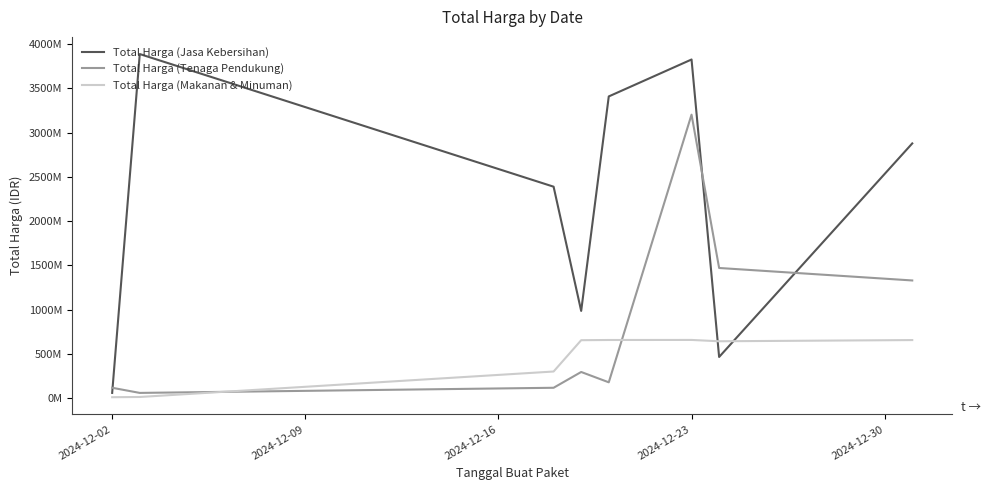

What are all the series names shown in the legend?

Total Harga (Jasa Kebersihan), Total Harga (Tenaga Pendukung), Total Harga (Makanan & Minuman)